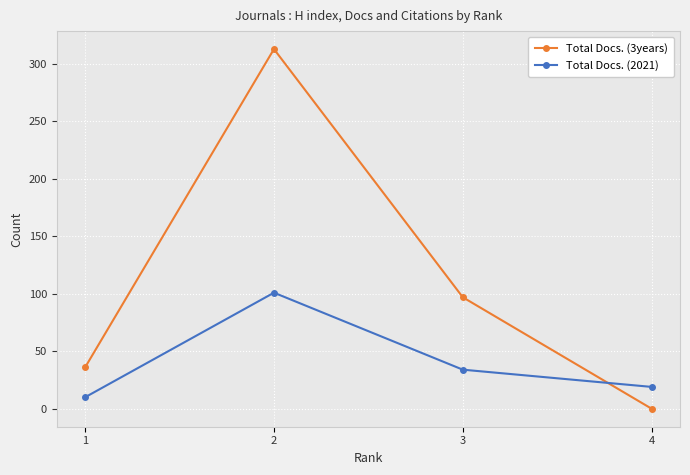

How many data points in Total Docs. (2021) are less than 34?

2